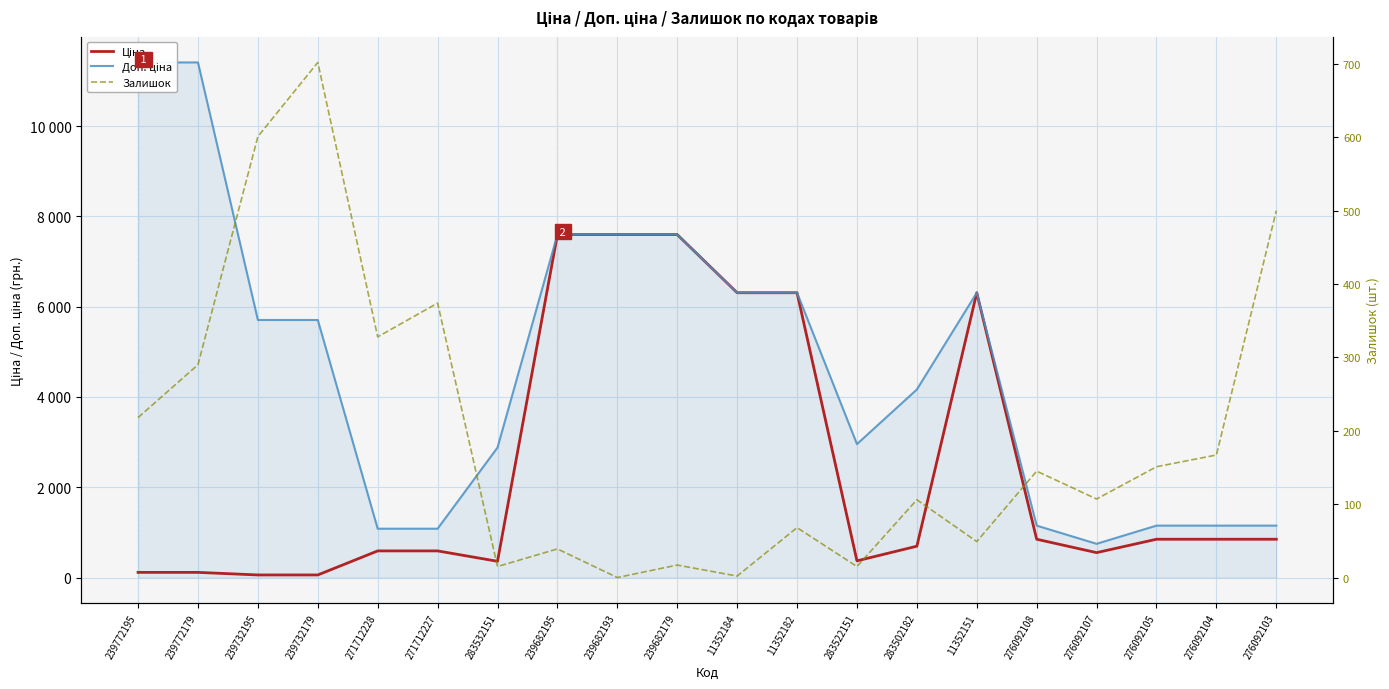

Does the chart have visible grid lines?

Yes